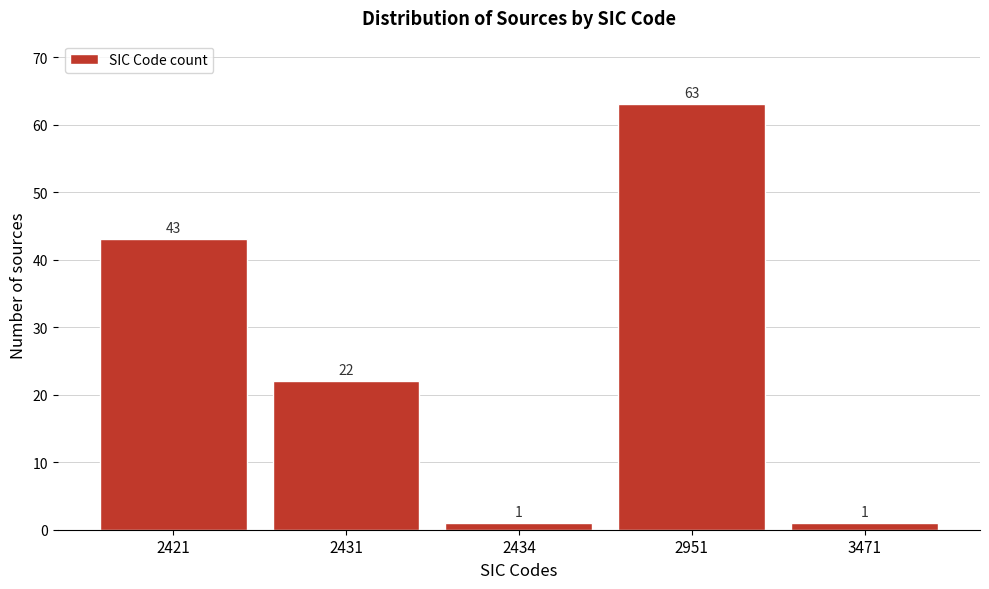

Reading left to right, transcribe all the data shown in this chart.

43	22	1	63	1